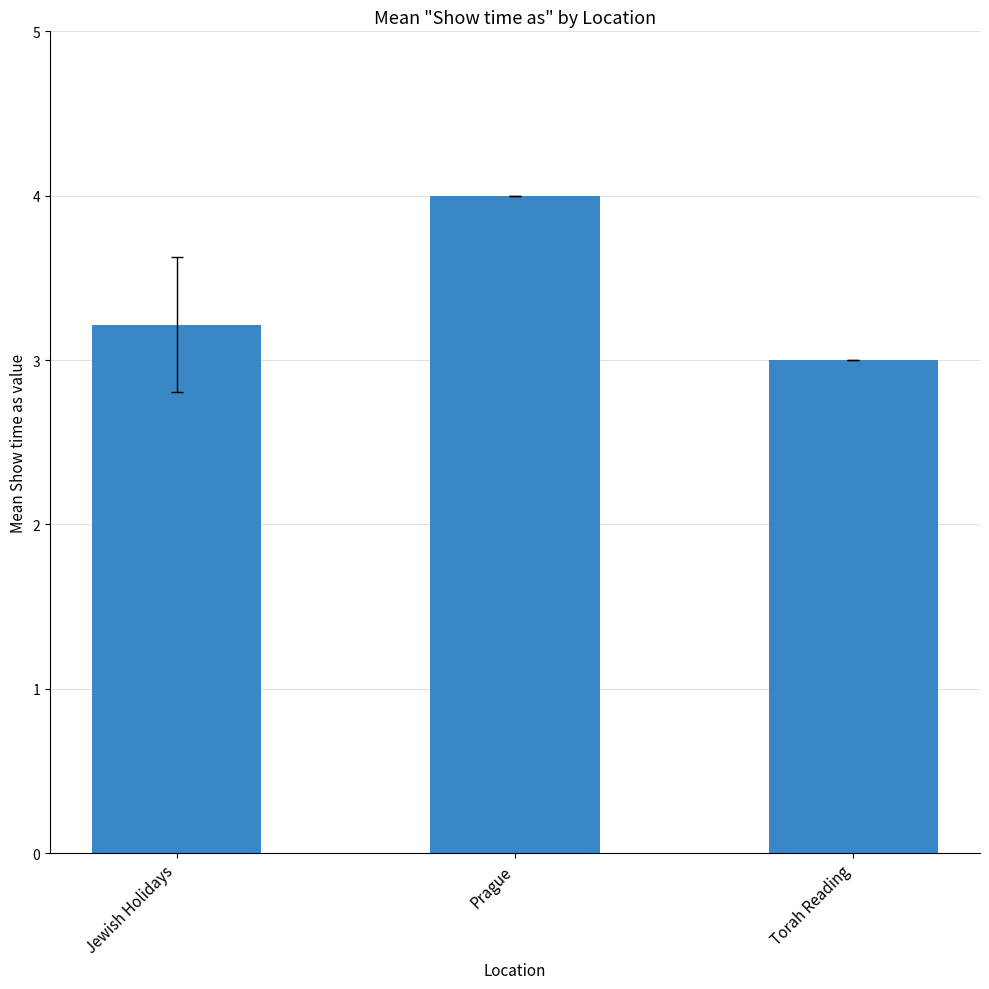

Rank the categories by value from lowest to highest.

Torah Reading, Jewish Holidays, Prague